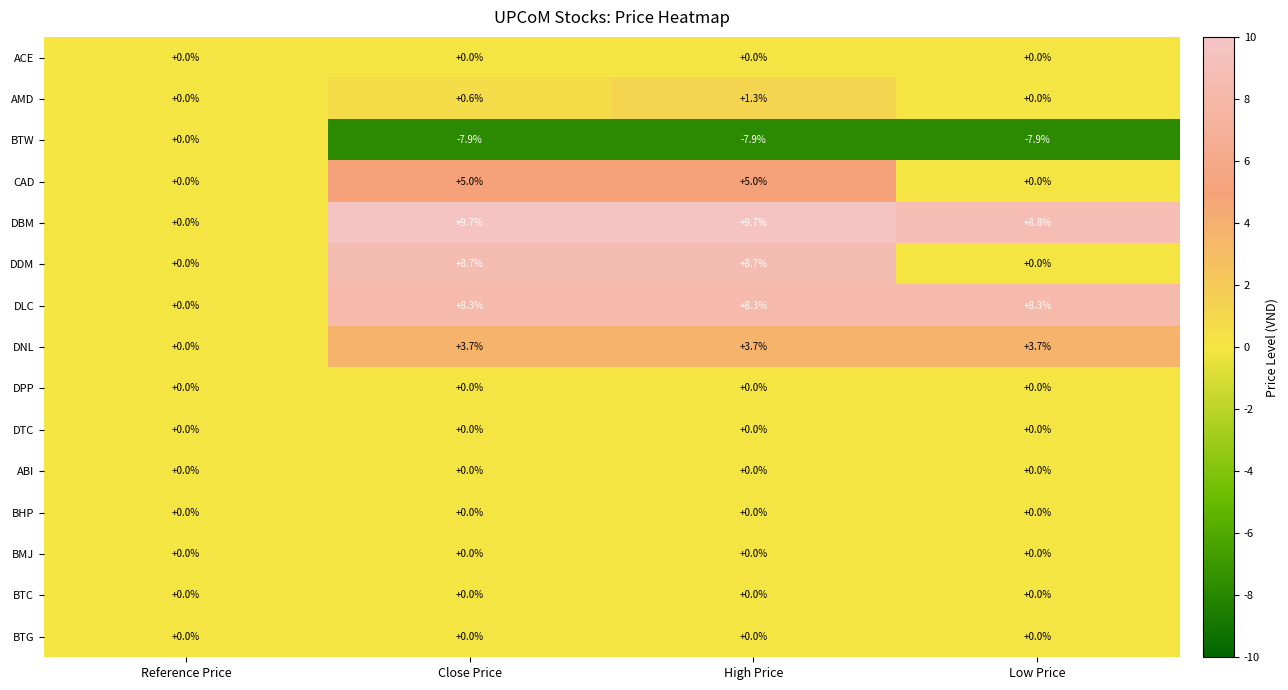

Which series has the widest spread of values?

DBM